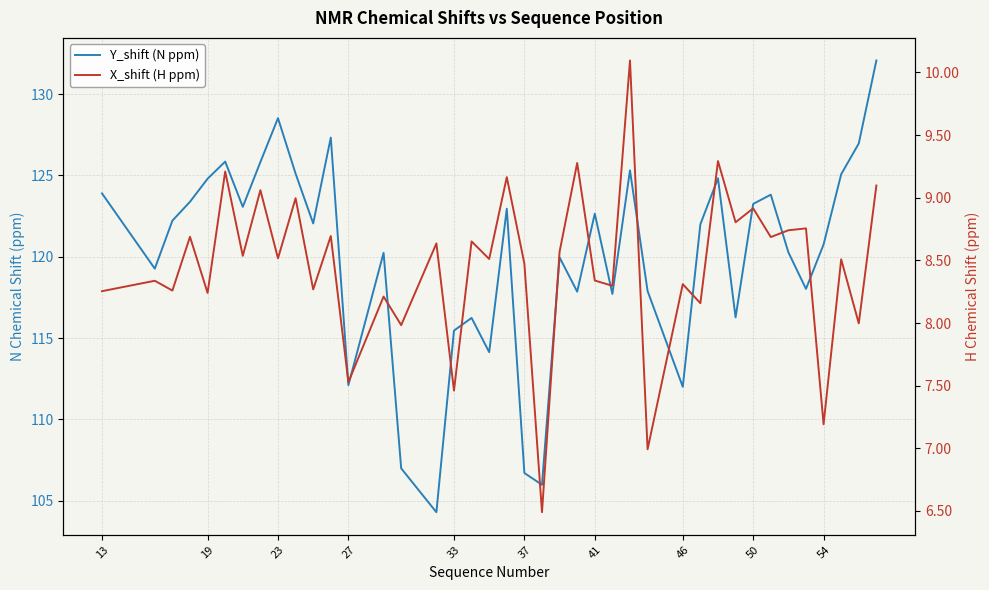

True or false: Y_shift (N ppm) and X_shift (H ppm) cross at least once.

False